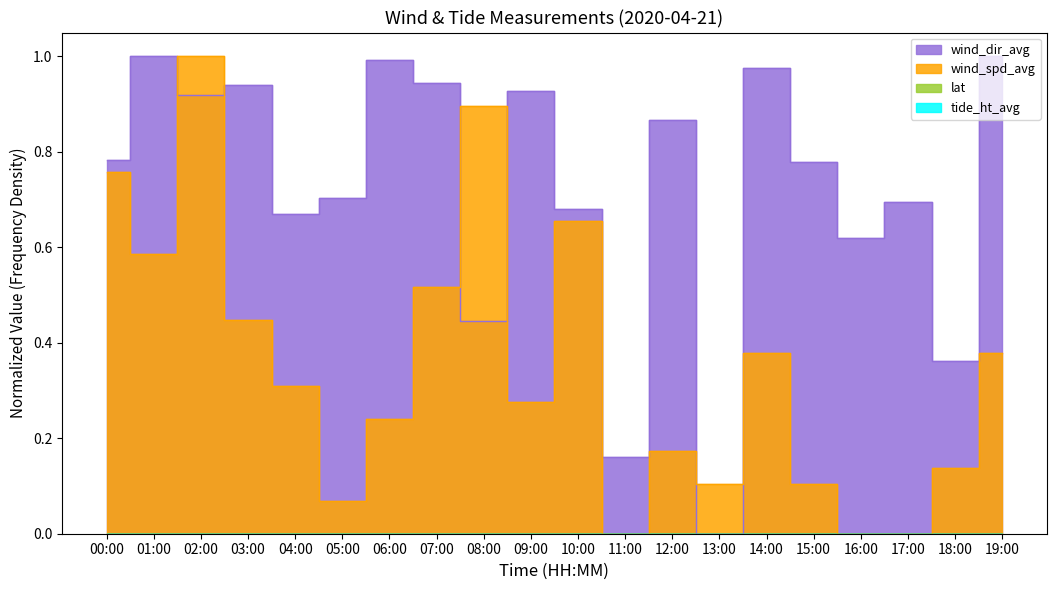

Reading left to right, extract all data points from this chart.

wind_dir_avg: 0.8	1.0	0.9	0.9	0.7	0.7	1.0	0.9	0.4	0.9	0.7	0.2	0.9	0.0	1.0	0.8	0.6	0.7	0.4	1.0
wind_spd_avg: 0.8	0.6	1.0	0.4	0.3	0.1	0.2	0.5	0.9	0.3	0.7	0.0	0.2	0.1	0.4	0.1	0.0	0.0	0.1	0.4